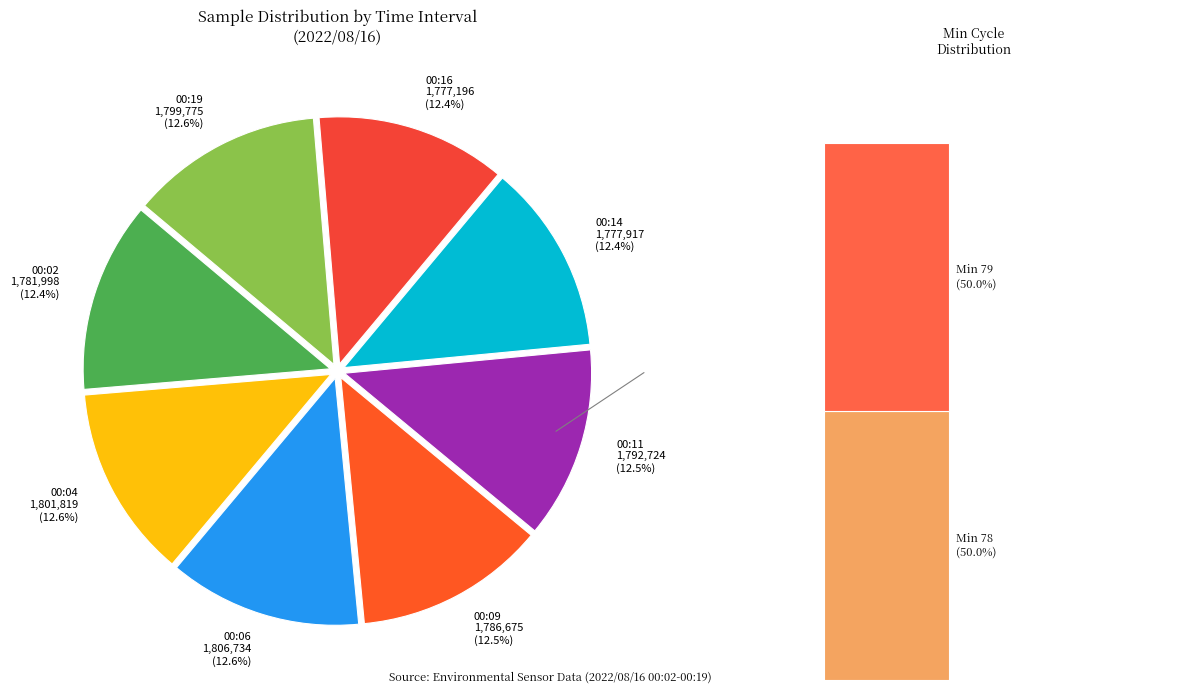

How many segments does this pie chart have?

8